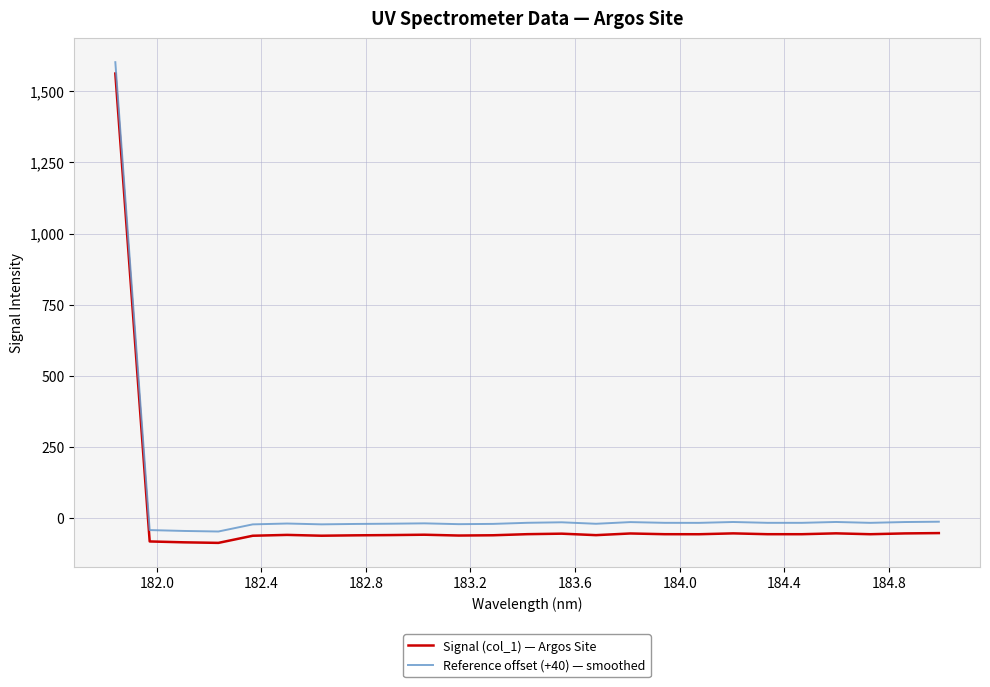

What are all the series names shown in the legend?

Signal (col_1) — Argos Site, Reference offset (+40) — smoothed